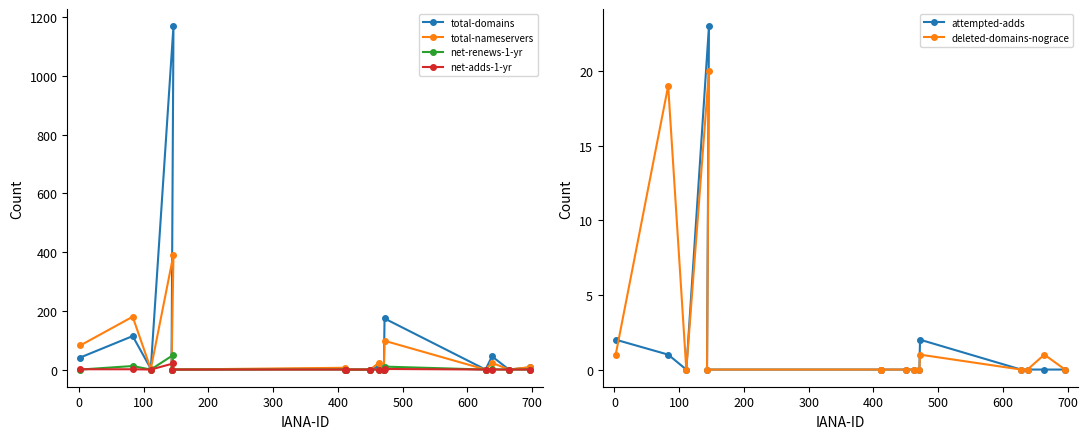

Count the number of data series in this chart.

6